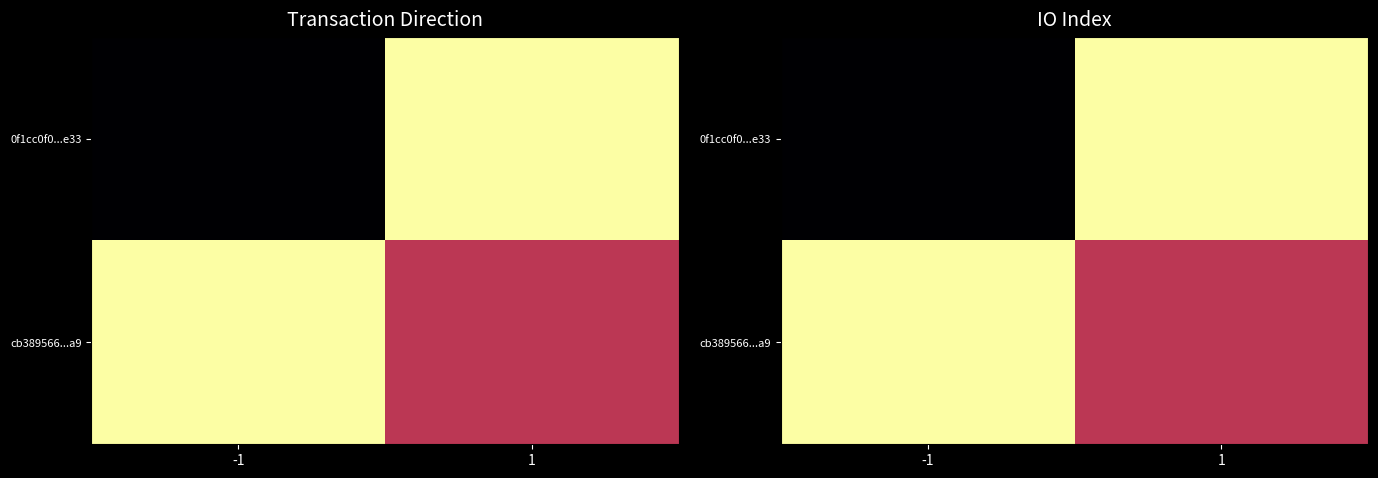

The 0f1cc0f0...e33 series shows 0 at -1. True or false?

False